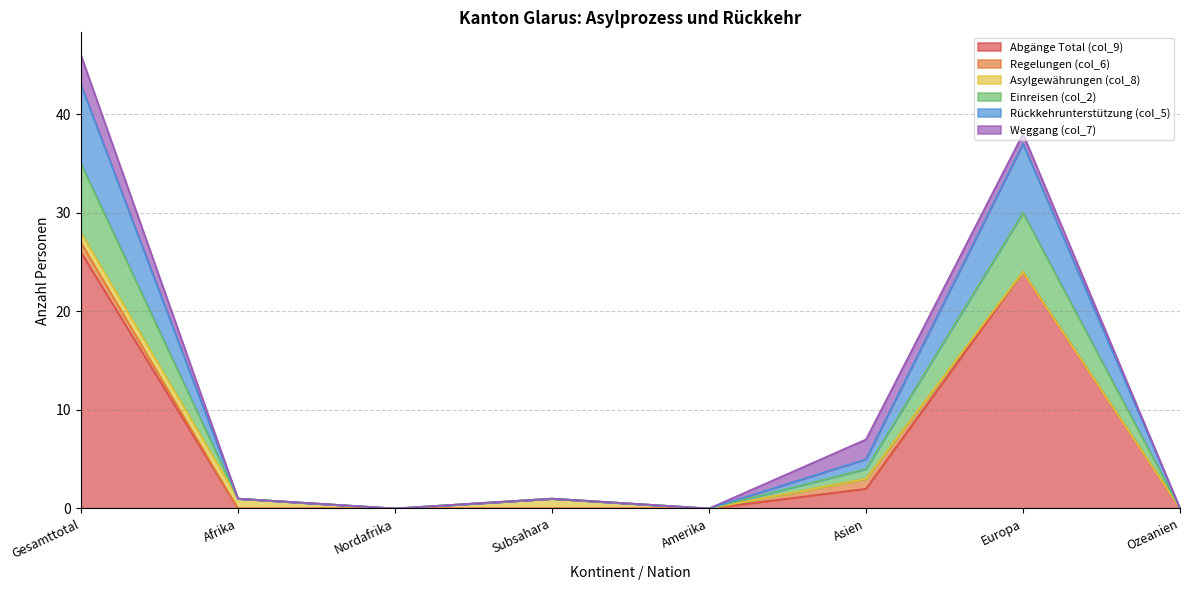

True or false: Abgänge Total (col_9) has a value of 24 at Europa.

True